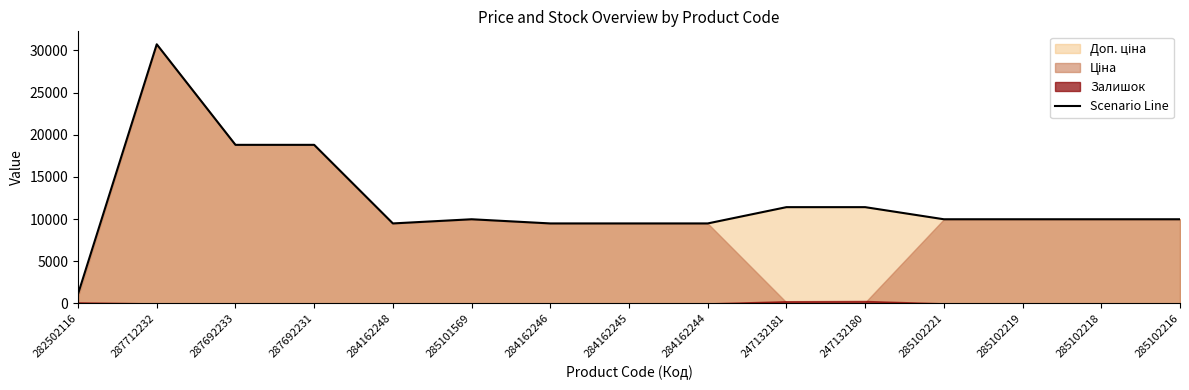

Reading right to left, what are all the values shown in this chart?

9975.0	9975.0	9975.0	9975.0	11410.0	11410.0	9480.1	9480.1	9480.1	9975.0	9480.1	18796.8	18796.8	30717.1	1109.2